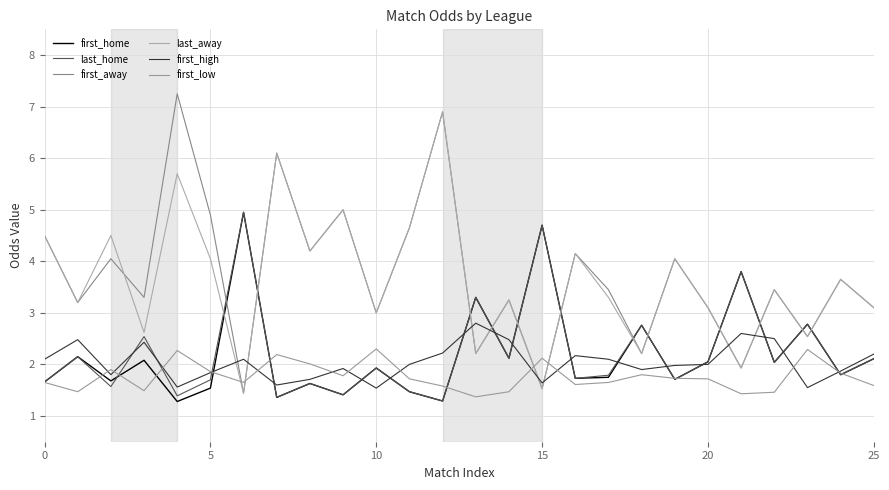

What are all the series names shown in the legend?

first_home, last_home, first_away, last_away, first_high, first_low